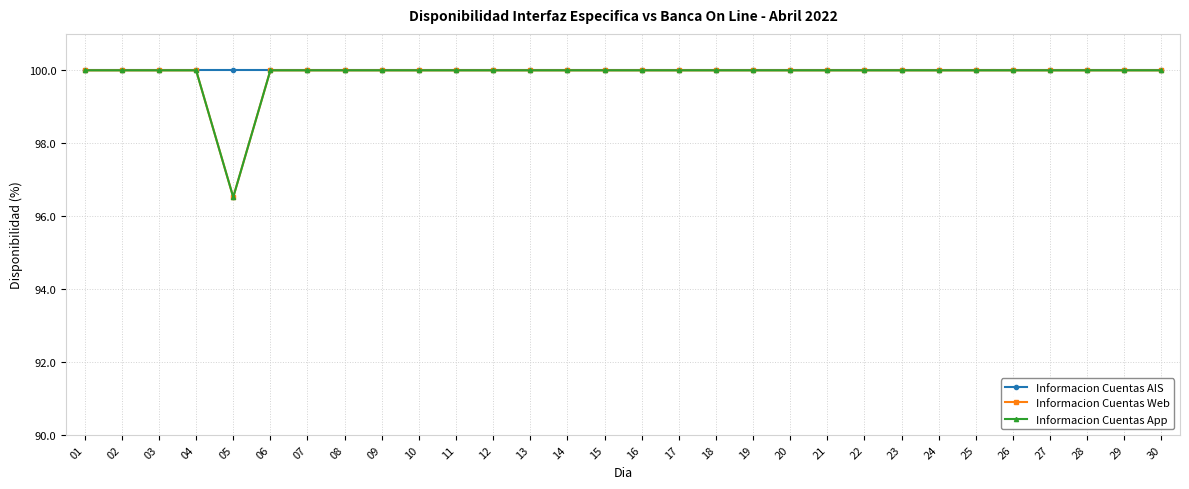

At 27, list the series in order from largest to smallest.

Informacion Cuentas AIS, Informacion Cuentas Web, Informacion Cuentas App